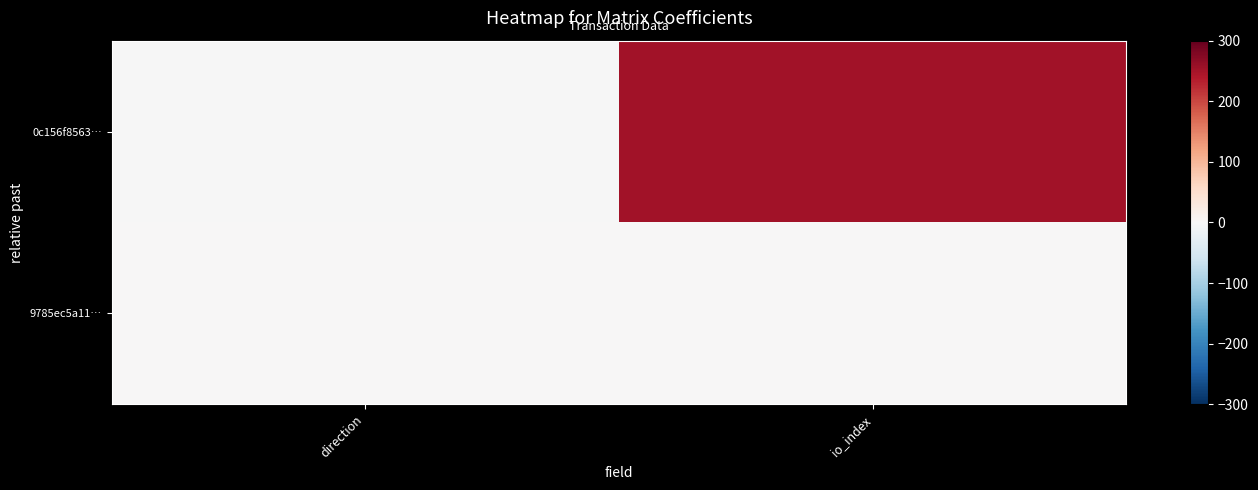

Reading left to right, list all the values displayed in this chart.

0c156f8563…: direction=-1	io_index=252
9785ec5a11…: direction=1	io_index=2